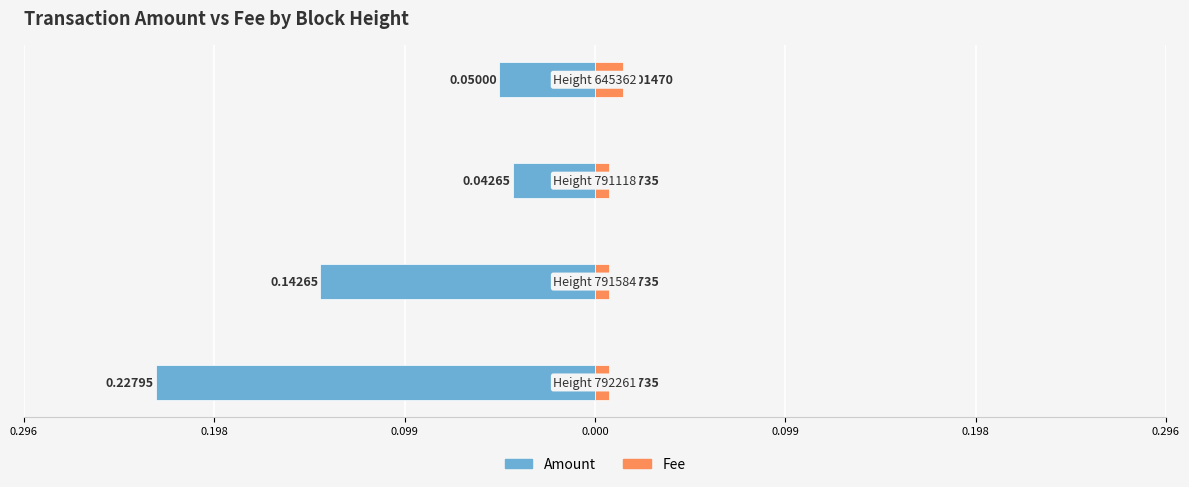

What is the difference between the highest and lowest values at 0.000?

0.1